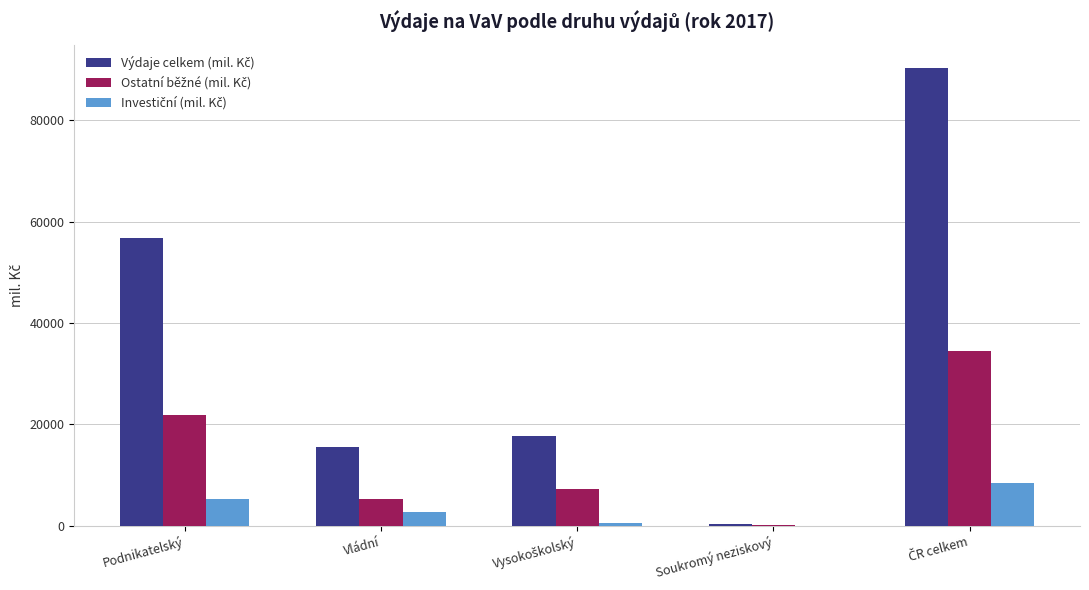

What is the maximum value shown in the chart?

90386.0